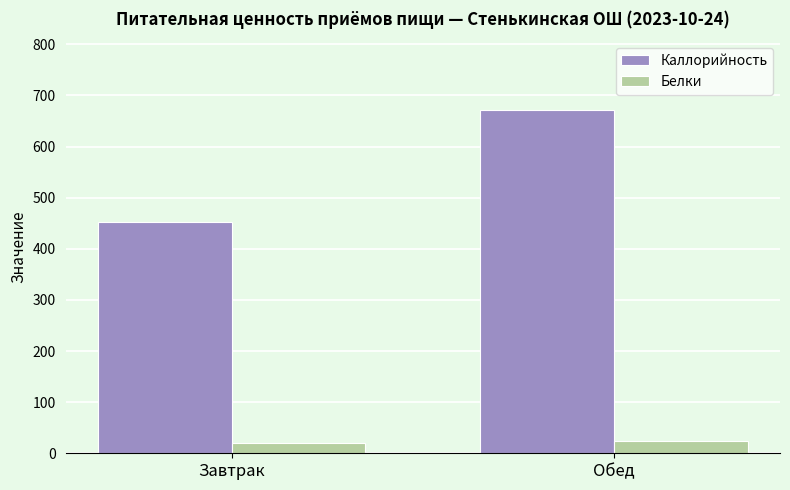

True or false: Белки has a value of 23.9 at Обед.

True